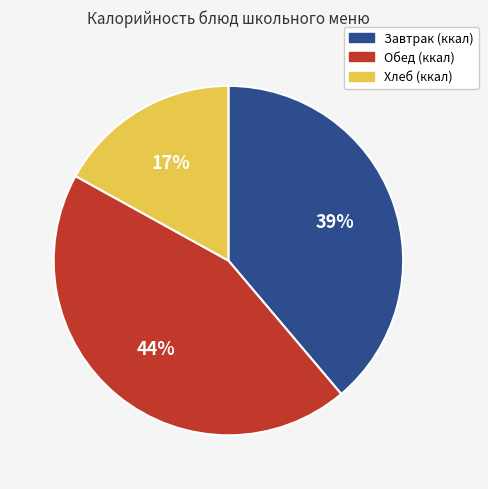

Is there a majority slice in this chart?

No